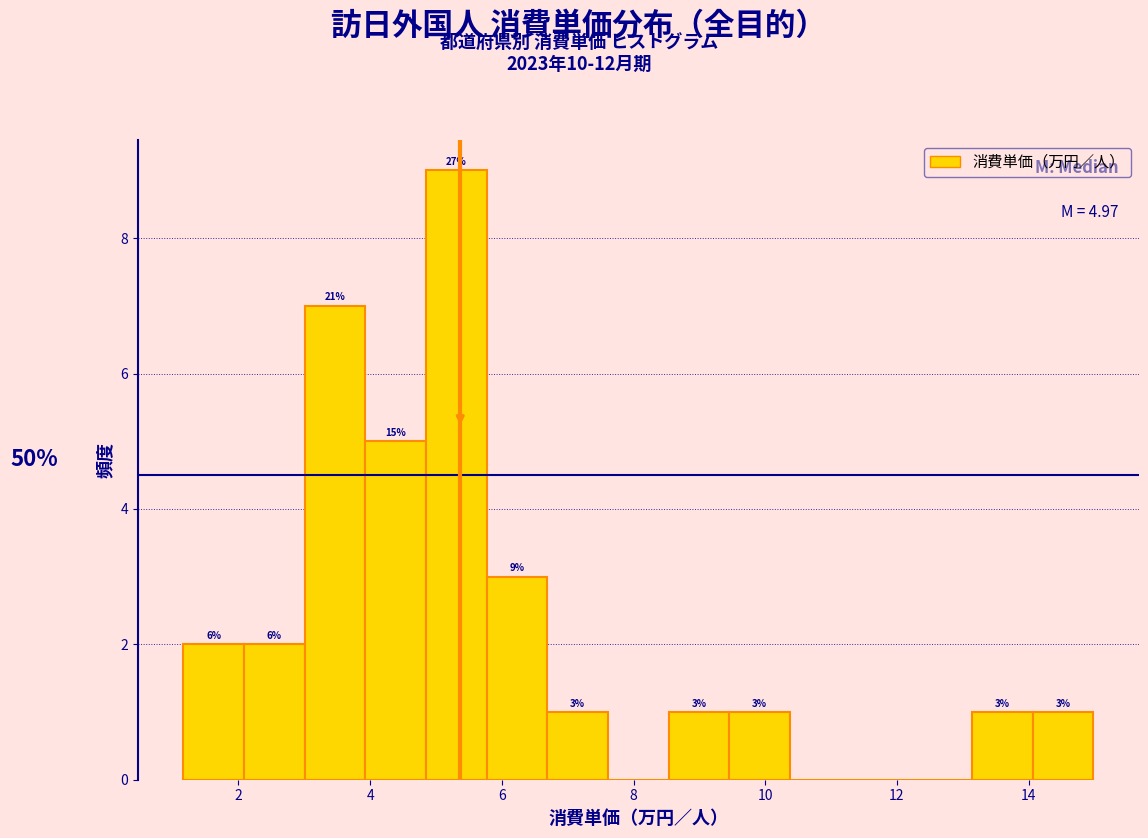

Which range on the x-axis has the tallest bar?

4.8 to 5.8